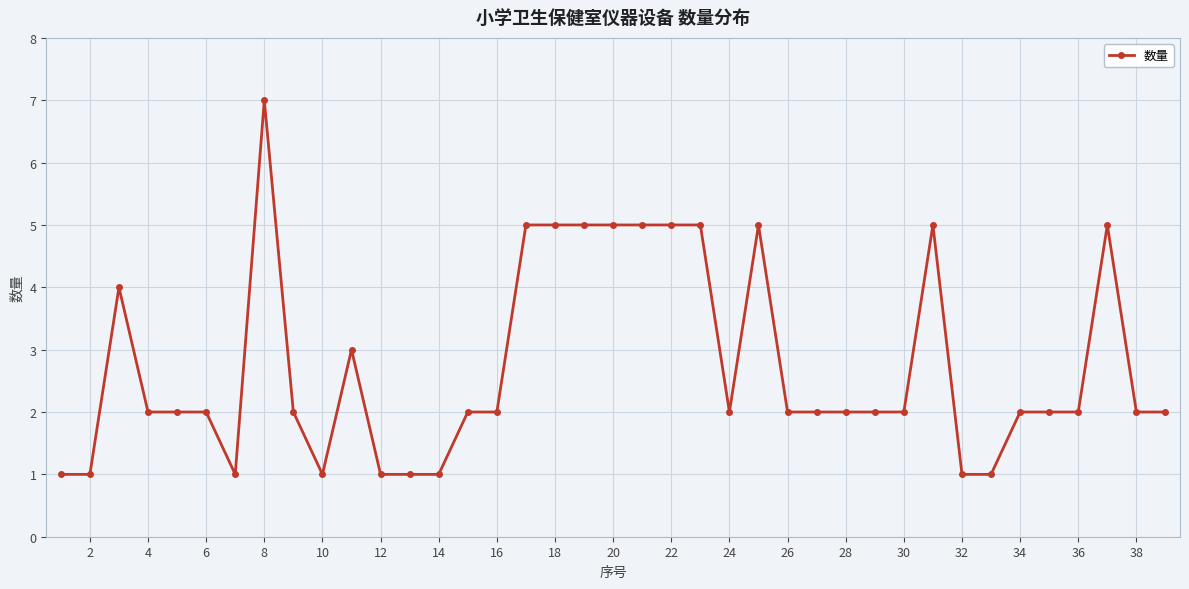

True or false: the data has more than 0 interior local peaks.

True